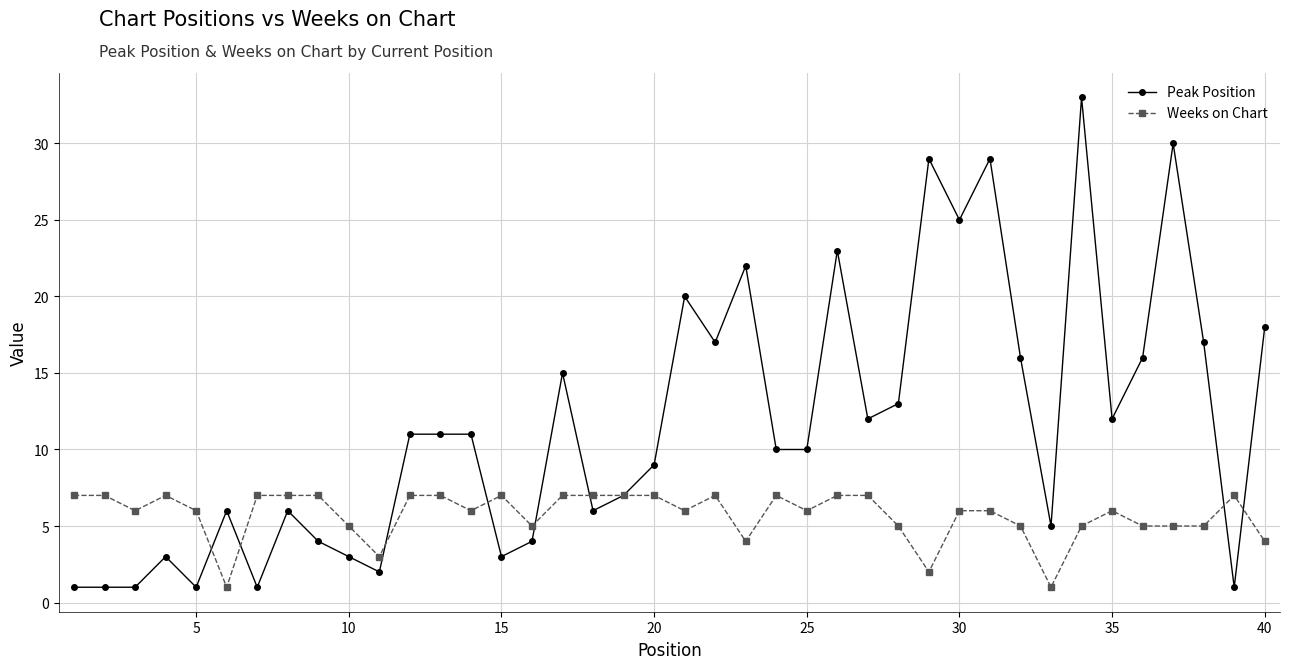

What is the smallest value displayed?

1